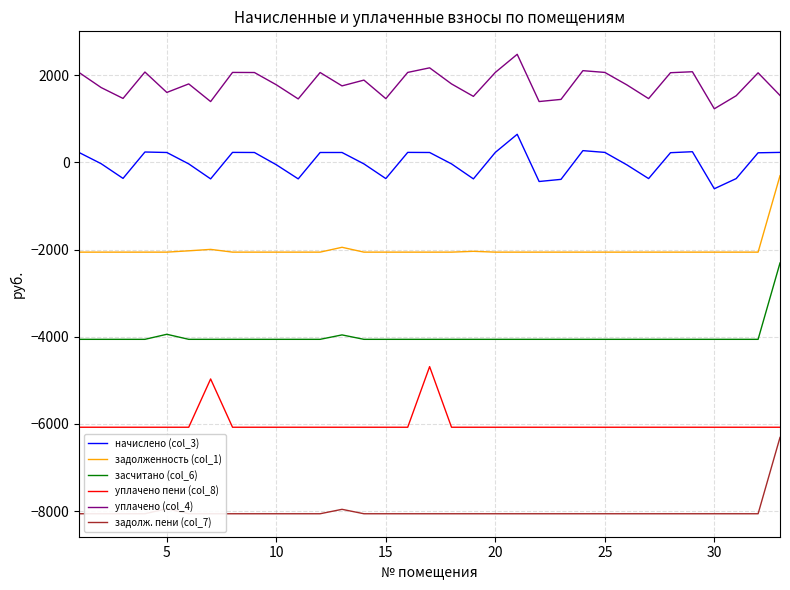

True or false: засчитано (col_6) and уплачено пени (col_8) intersect in this chart.

False